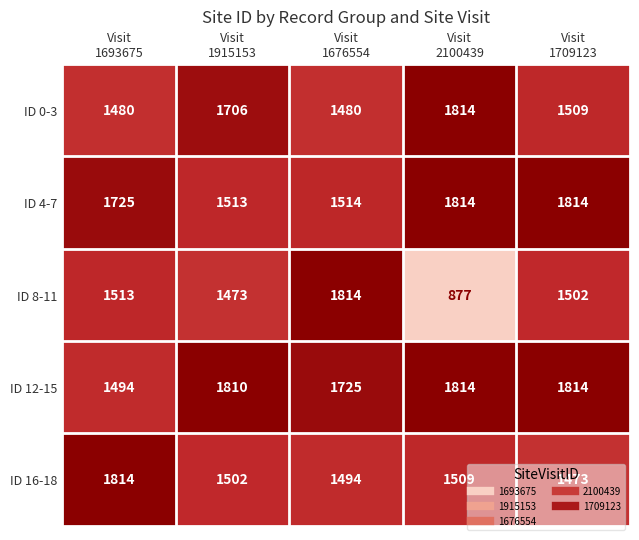

Which series has the largest total across all categories?

ID 12-15